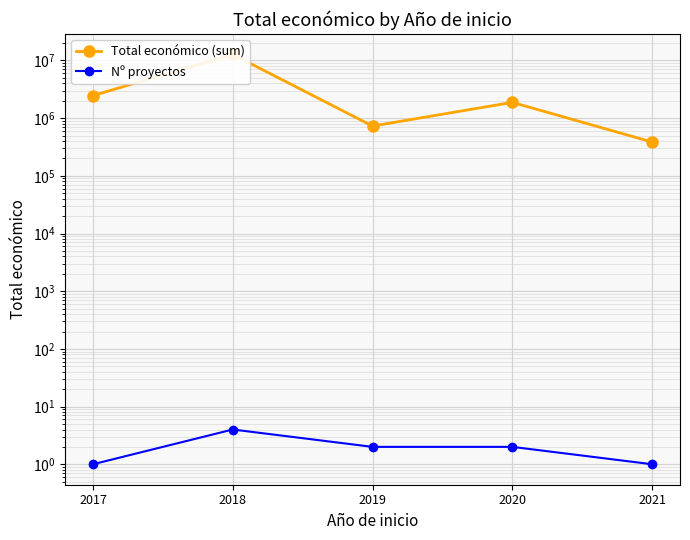

What are all the series names shown in the legend?

Total económico (sum), Nº proyectos